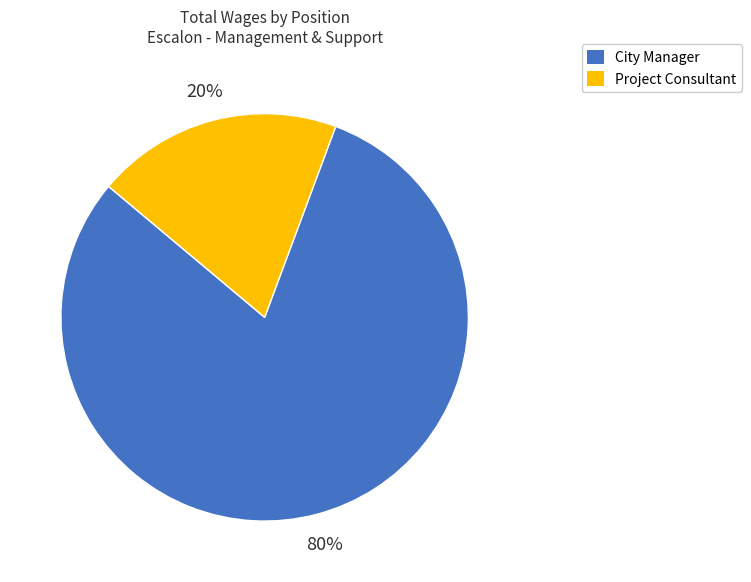

Do City Manager and Project Consultant together represent more than half of the pie?

Yes